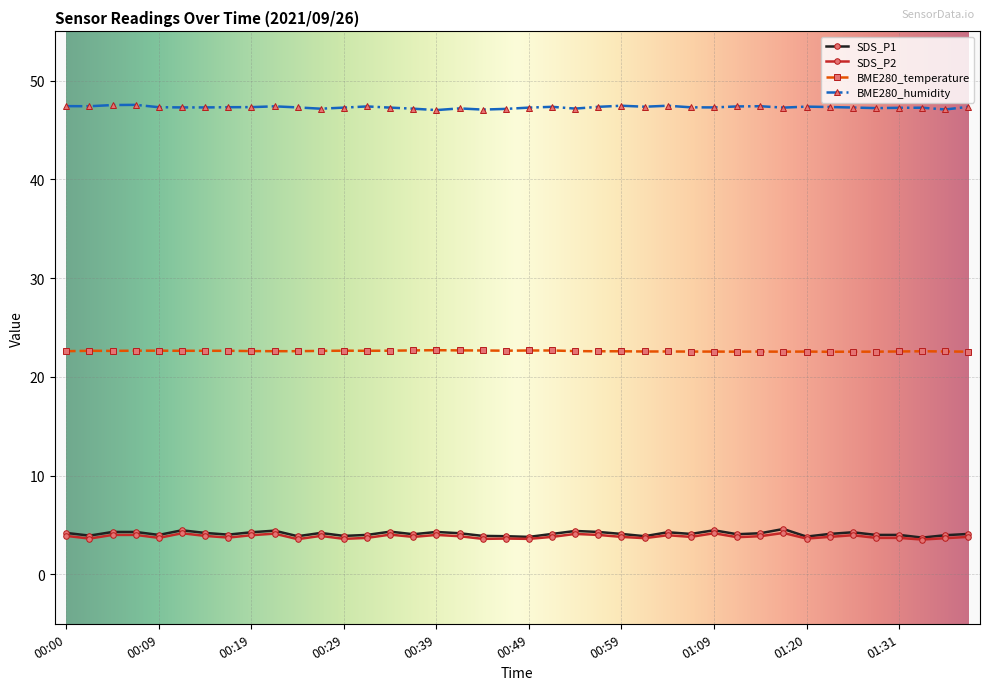

Which series has the widest spread of values?

SDS_P1